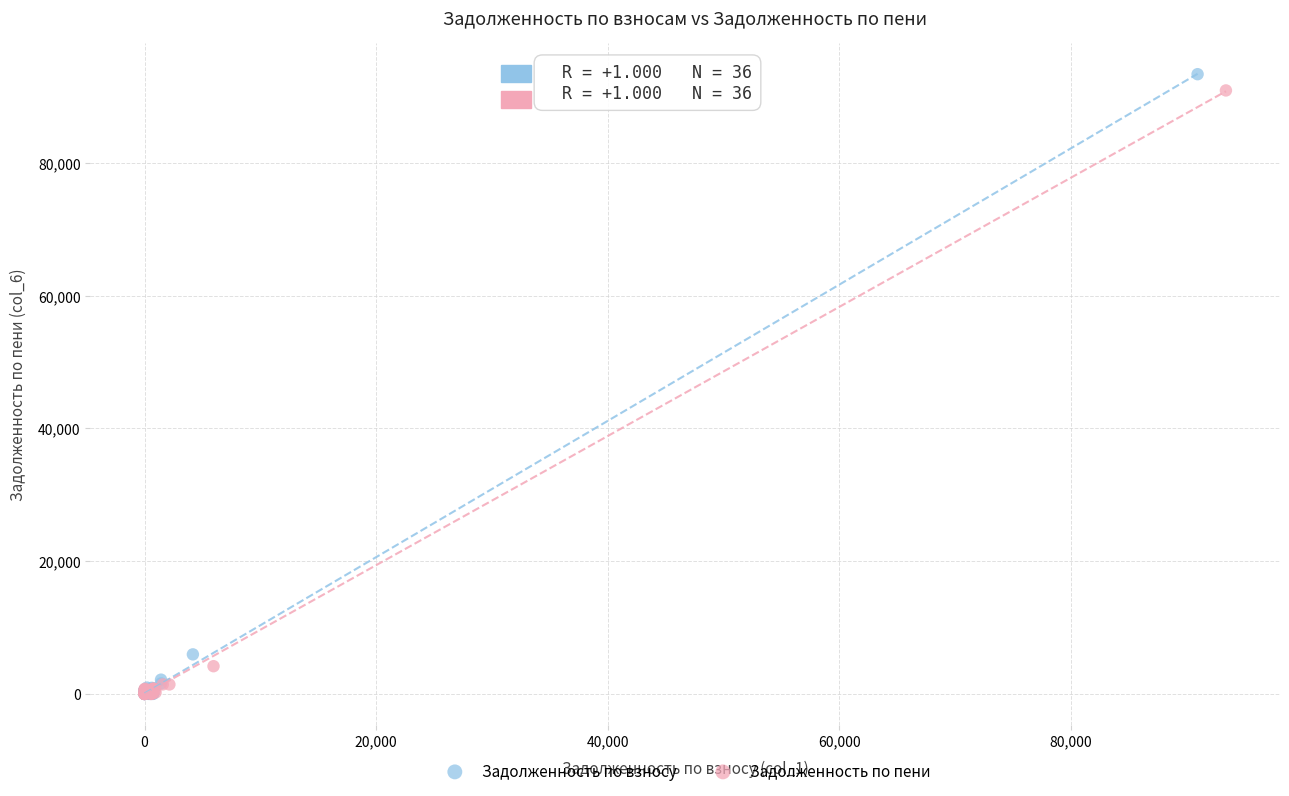

Which series has the largest Y range (max minus min)?

Задолженность по взносу